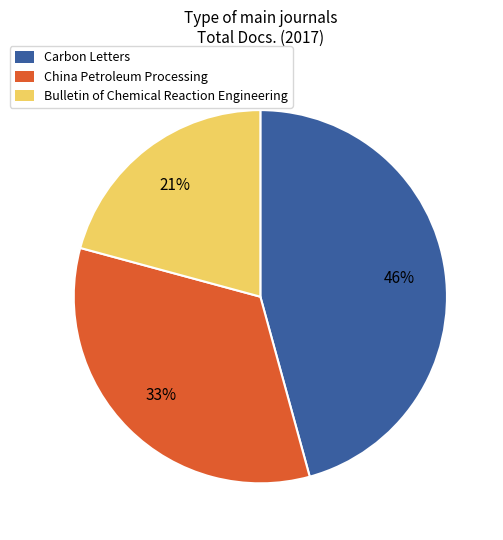

Which slice is the largest?

Carbon Letters